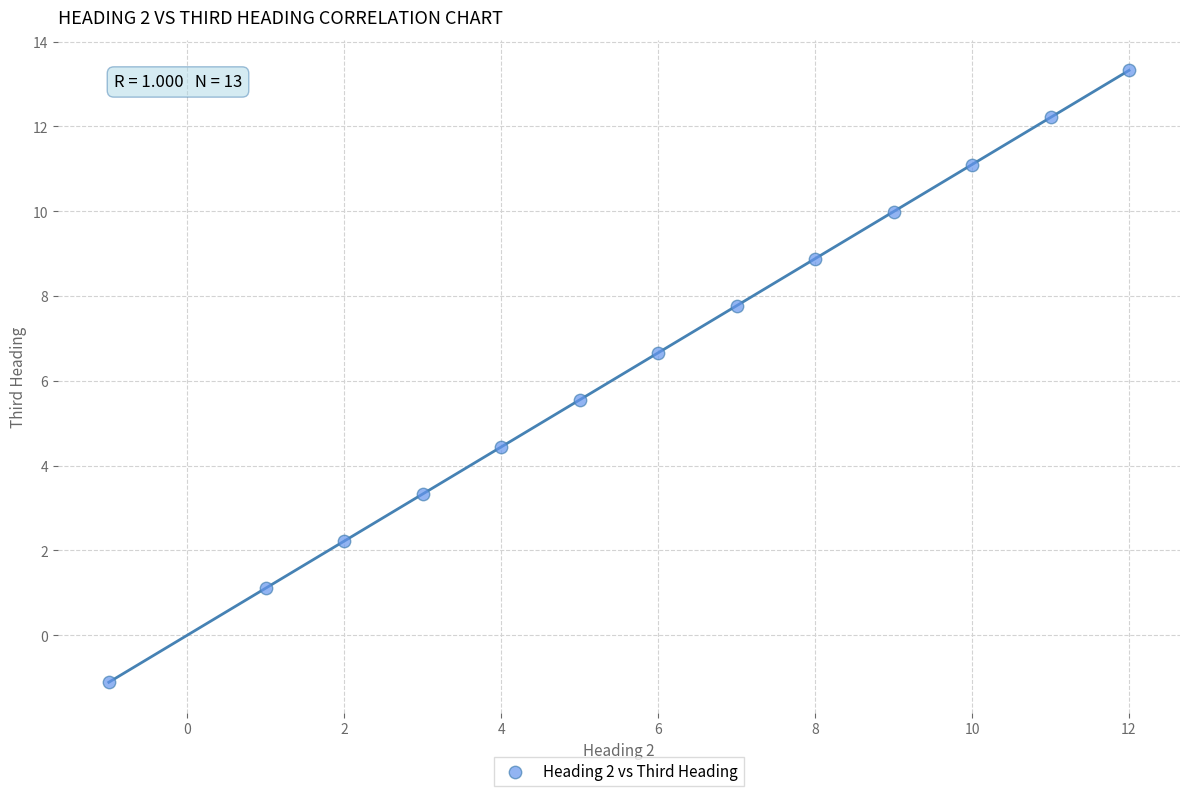

What is the range of X values (max minus min)?

13.0